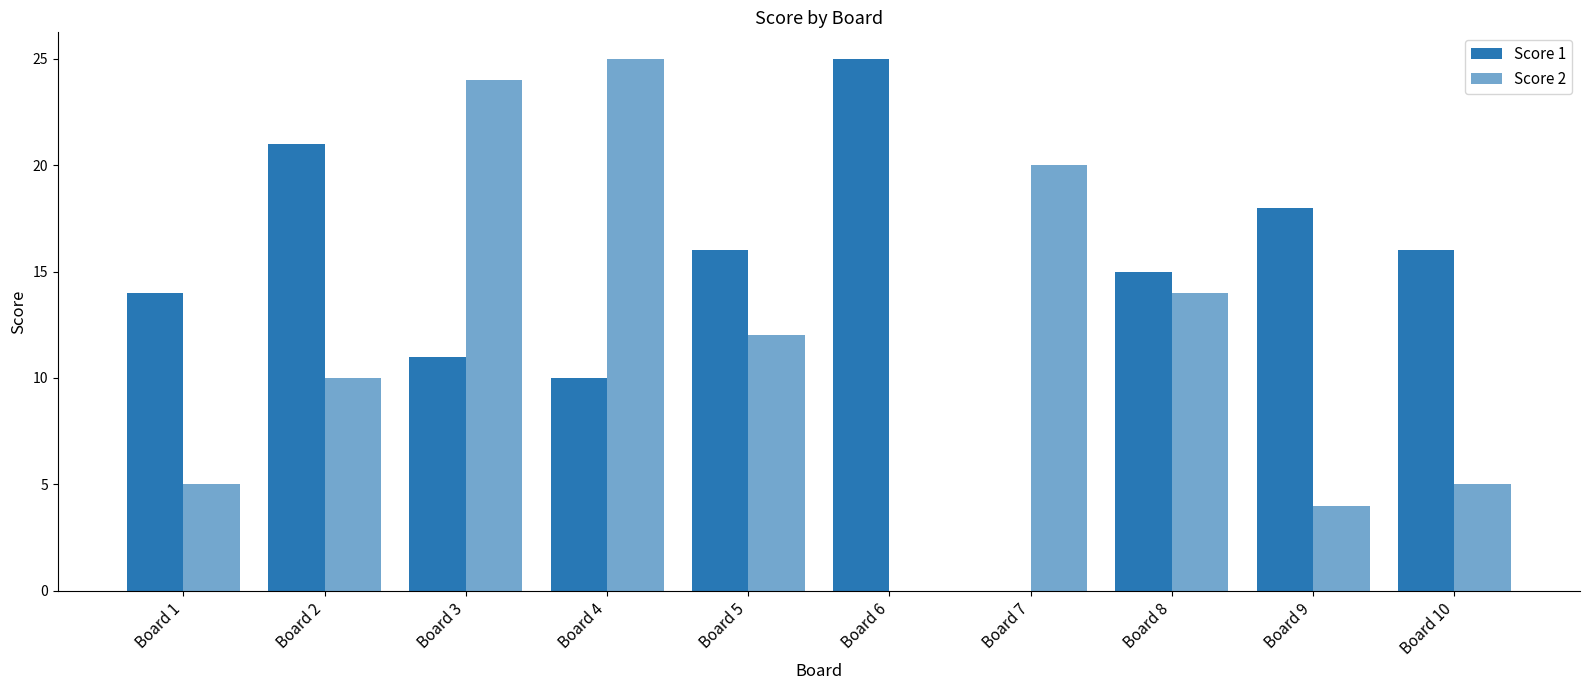

Count the number of data series in this chart.

2